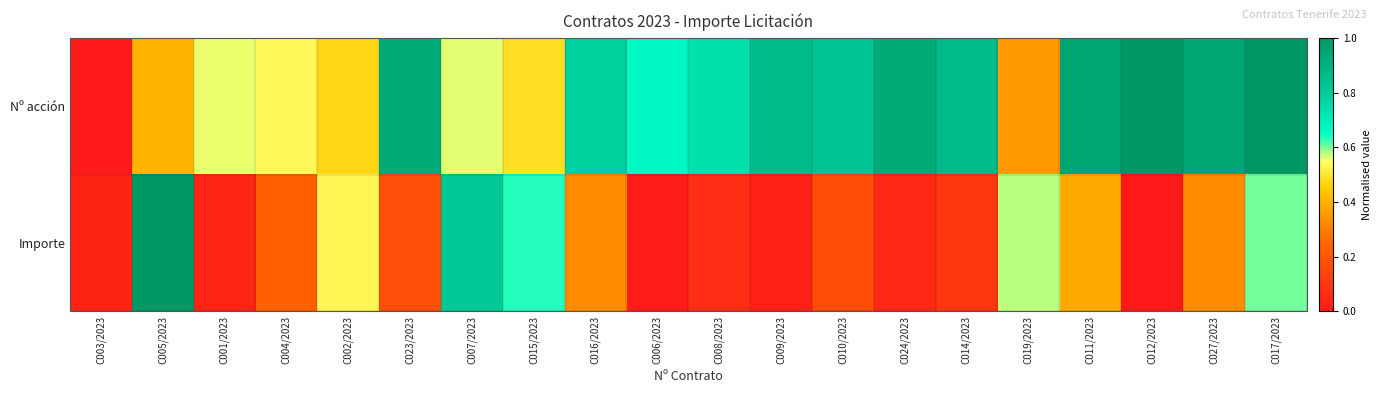

Which series has the largest range (max minus min)?

Nº acción